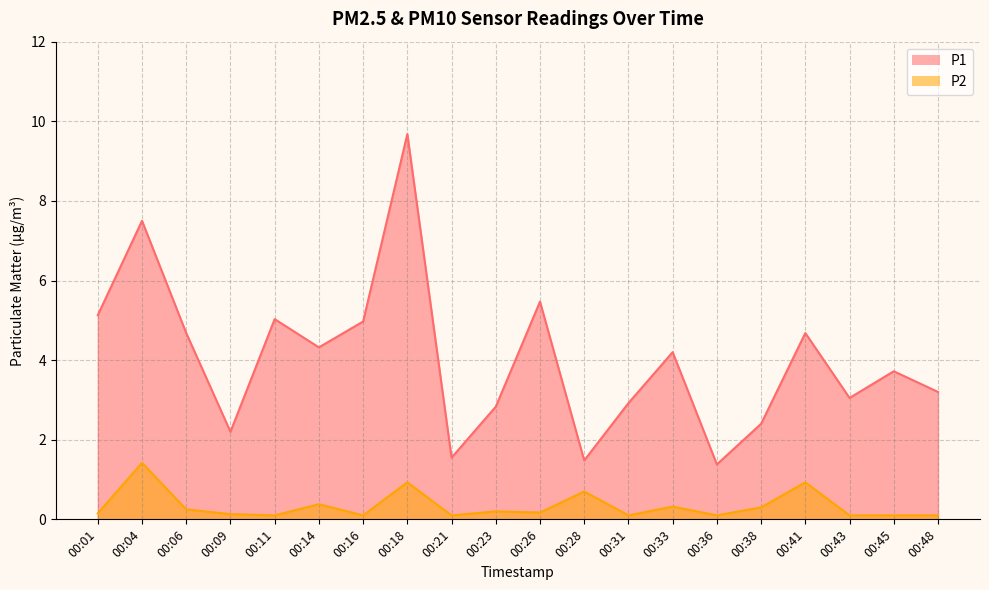

True or false: P1 and P2 cross at least once.

False